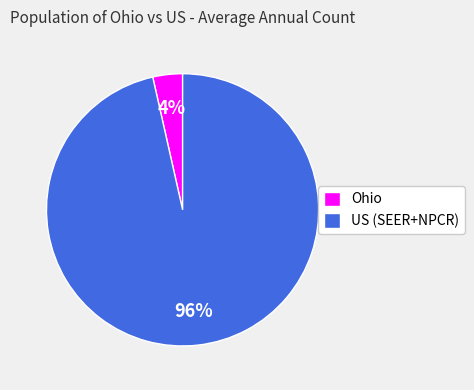

Is there a majority slice in this chart?

Yes